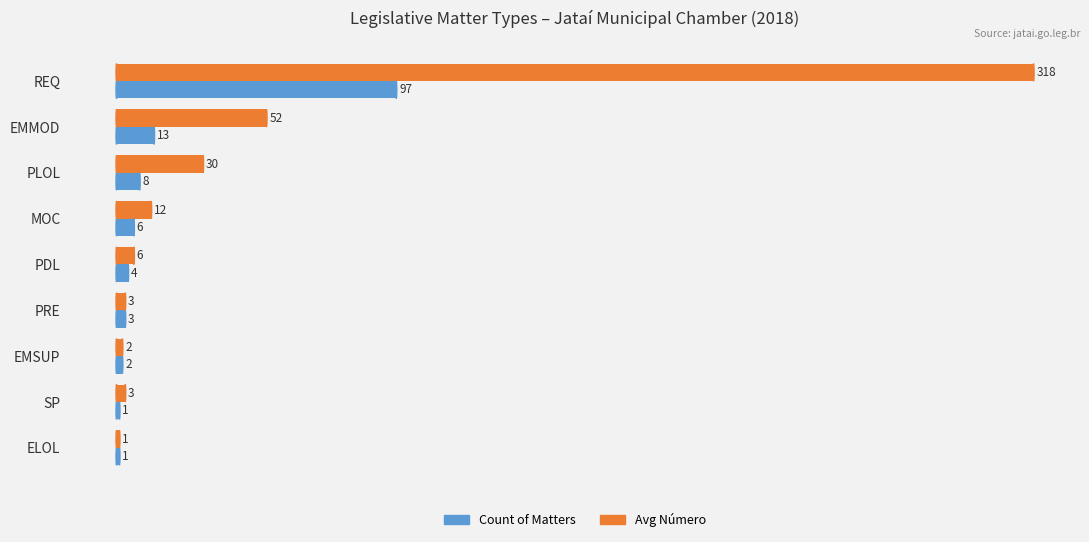

What is the sum of all Avg Número values?

427